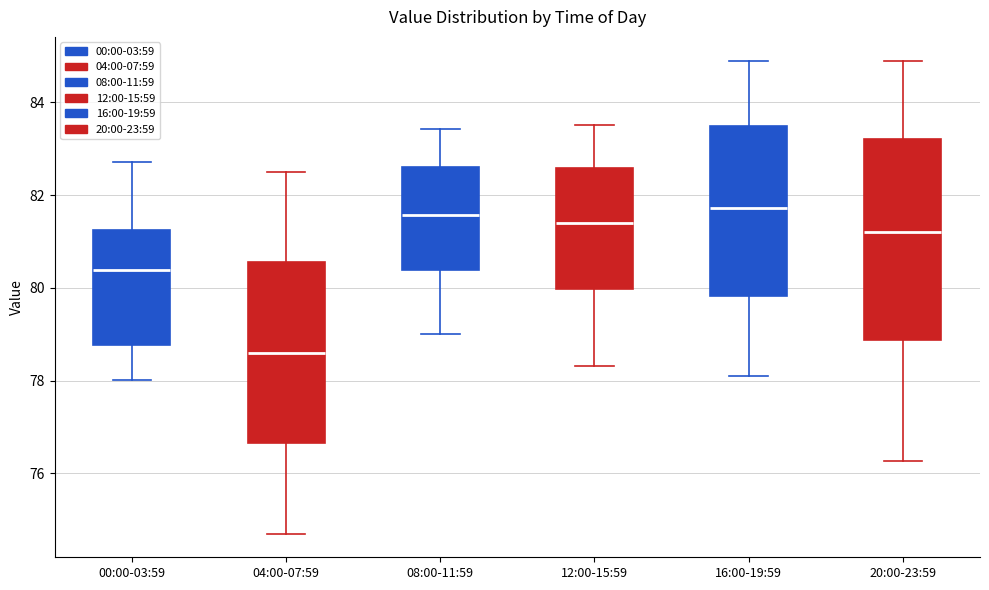

Reading left to right, read every box against the y-axis: the position of its median line, the range the box covers, and the ends of its whiskers. The values are not printed on the chart, so give them approximately, as read against the axis.

00:00-03:59: median 80.4, box 78.8 to 81.2, whiskers 78.0 to 82.8
04:00-07:59: median 78.6, box 76.6 to 80.6, whiskers 74.8 to 82.6
08:00-11:59: median 81.6, box 80.4 to 82.6, whiskers 79.0 to 83.4
12:00-15:59: median 81.4, box 80.0 to 82.6, whiskers 78.4 to 83.6
16:00-19:59: median 81.8, box 79.8 to 83.4, whiskers 78.2 to 85.0
20:00-23:59: median 81.2, box 78.8 to 83.2, whiskers 76.2 to 85.0